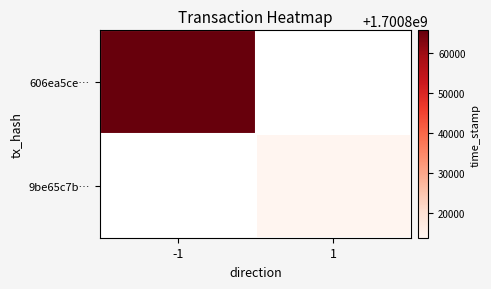

Is the value of 606ea5ce… at 1 greater than the value of 9be65c7b… at 1?

No